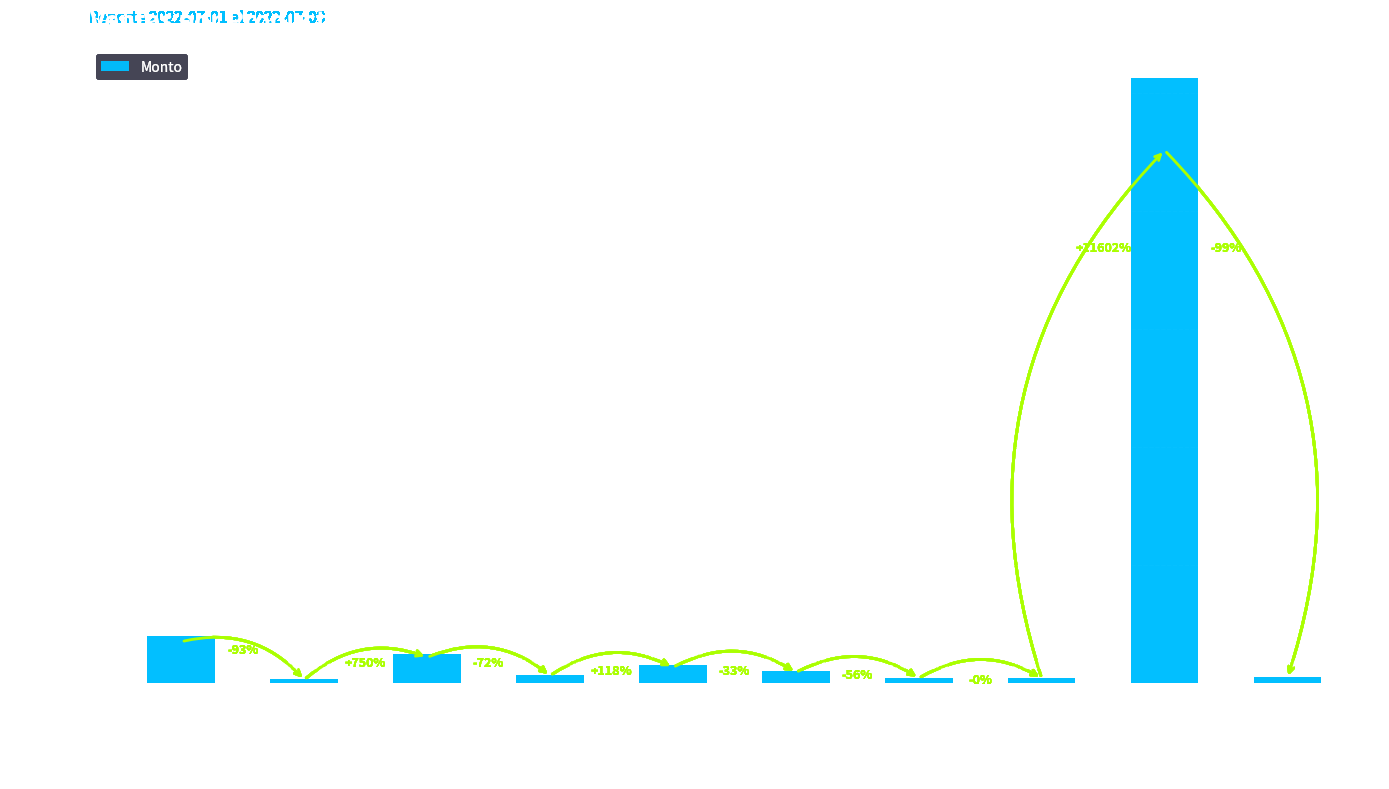

Reading left to right, extract all data points from this chart.

COB DIRIGIBLE LED 6W=19800.0	Bulbo LED 7W Alumini…=1440.0	MANGUERA LED 300M=12240.0	TUBO INTEGRADO LED 1…=3400.0	TUBO INTEGRADO LED 3…=7400.0	Foco Bulbo LED 10W=4950.0	EMPOTRADO DIRIGIBLE=2200.0	CAMPANA UFO 150=2191.2	Alumbrado Kobra Redo…=256410.0	PLAFON AJUSTABLE 18W…=2350.0